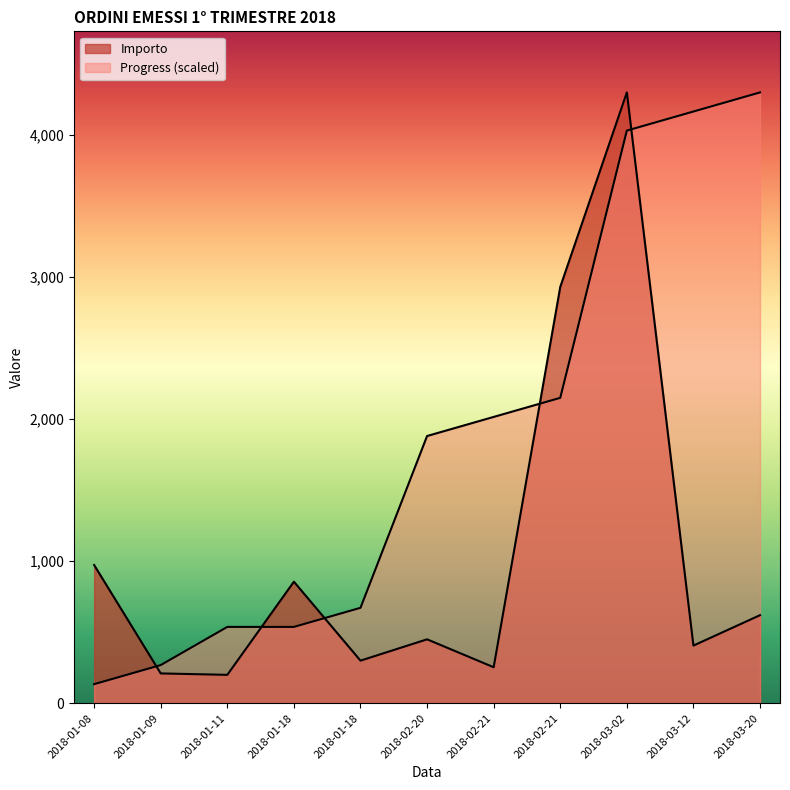

List the series in order of their peak value, lowest first.

Importo, Progress